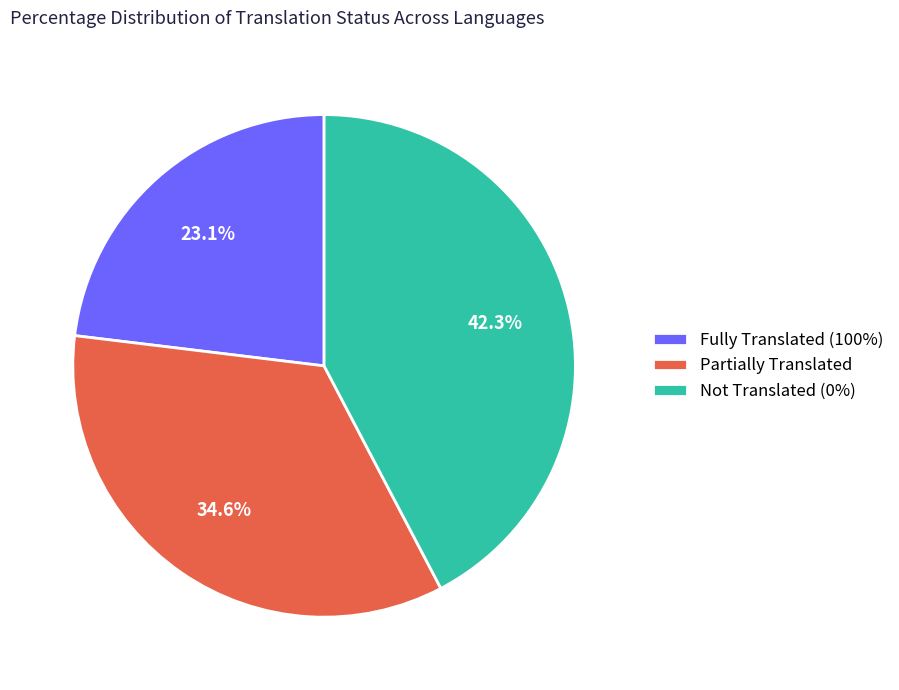

What is the ratio of the value at Fully Translated (100%) to the value at Partially Translated?

0.7